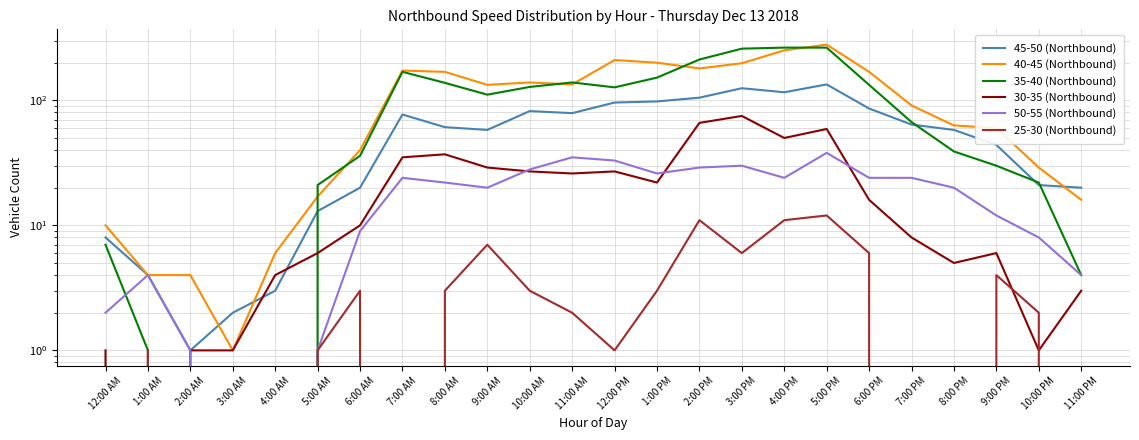

True or false: 25-30 (Northbound) and 50-55 (Northbound) cross at least once.

False